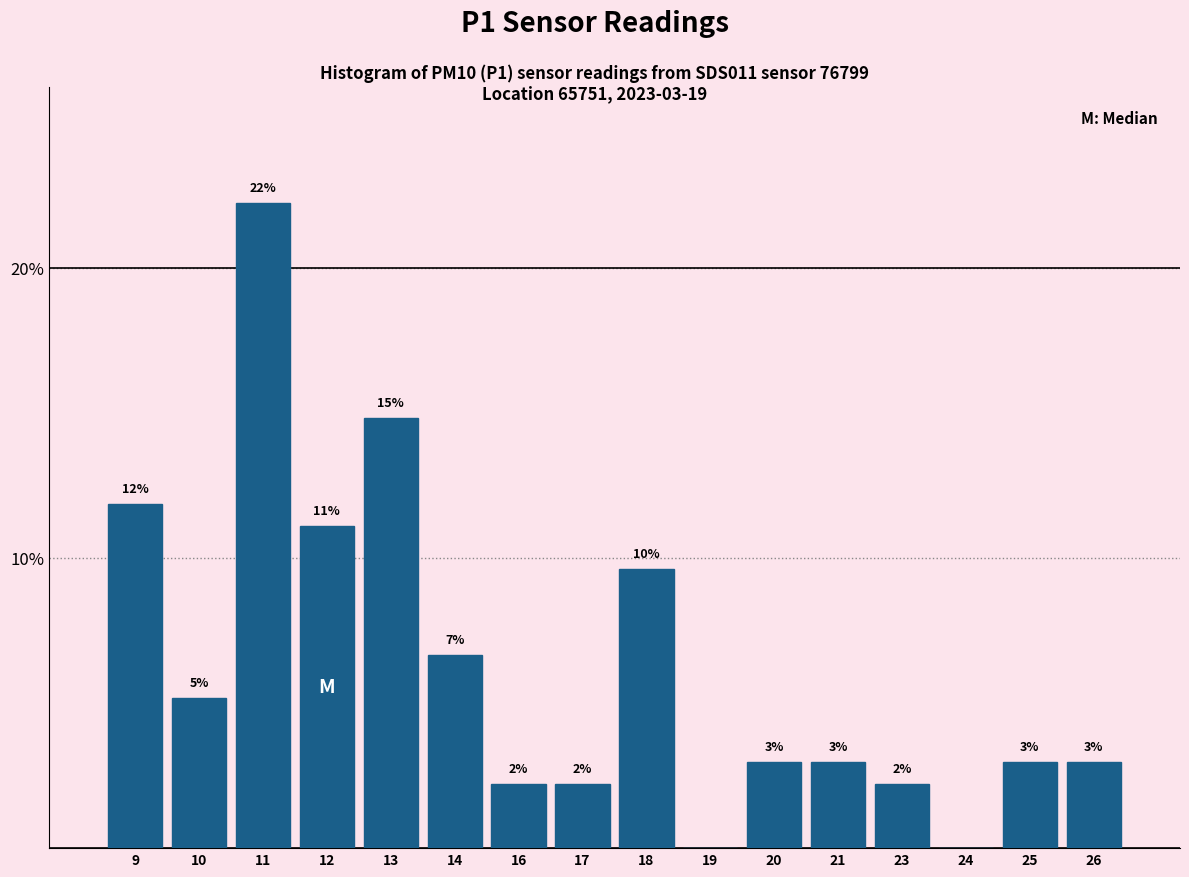

Are the bars horizontal?

No